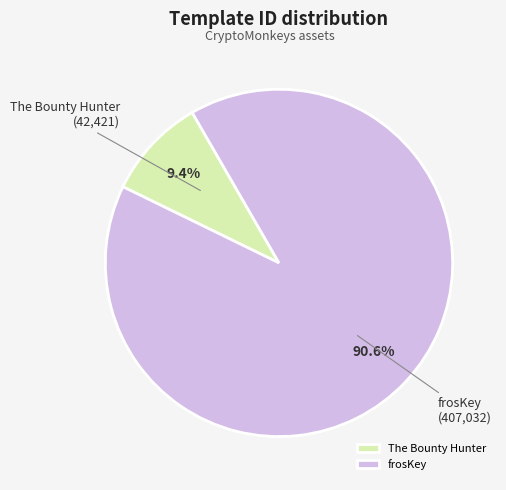

To the nearest percent, what portion does The Bounty Hunter represent?

9%